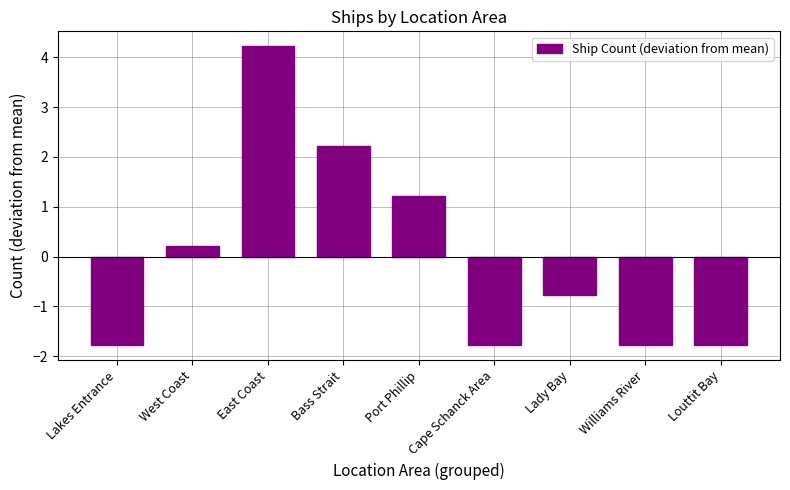

What is the value of the 7th bar from the left?

-0.8